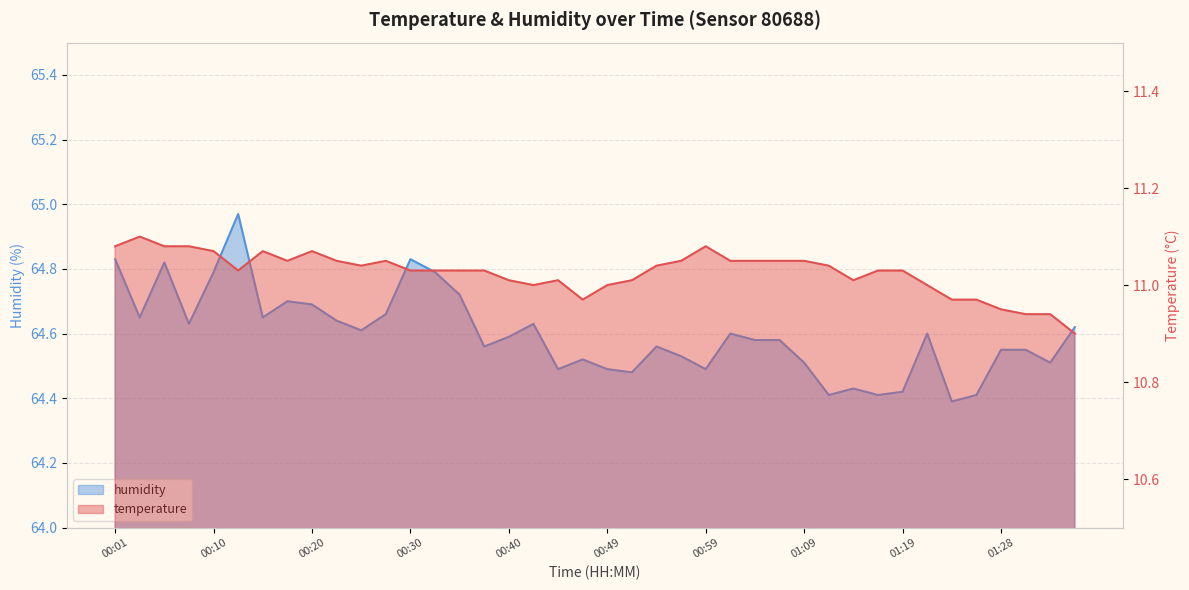

What is the label of the 15th point from the right?

01:02